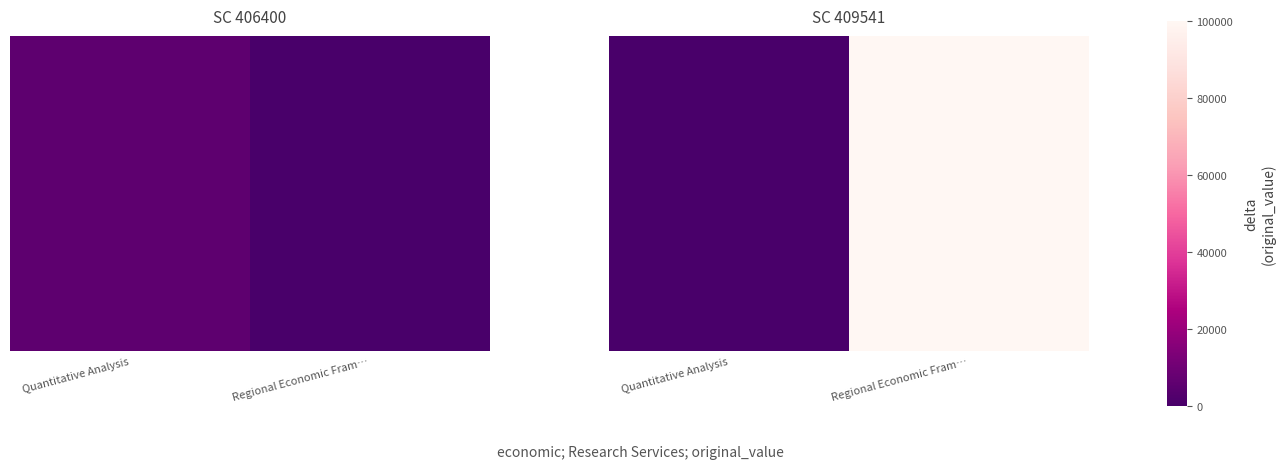

Rank the categories by value from lowest to highest.

Quantitative Analysis, Regional Economic Fram…